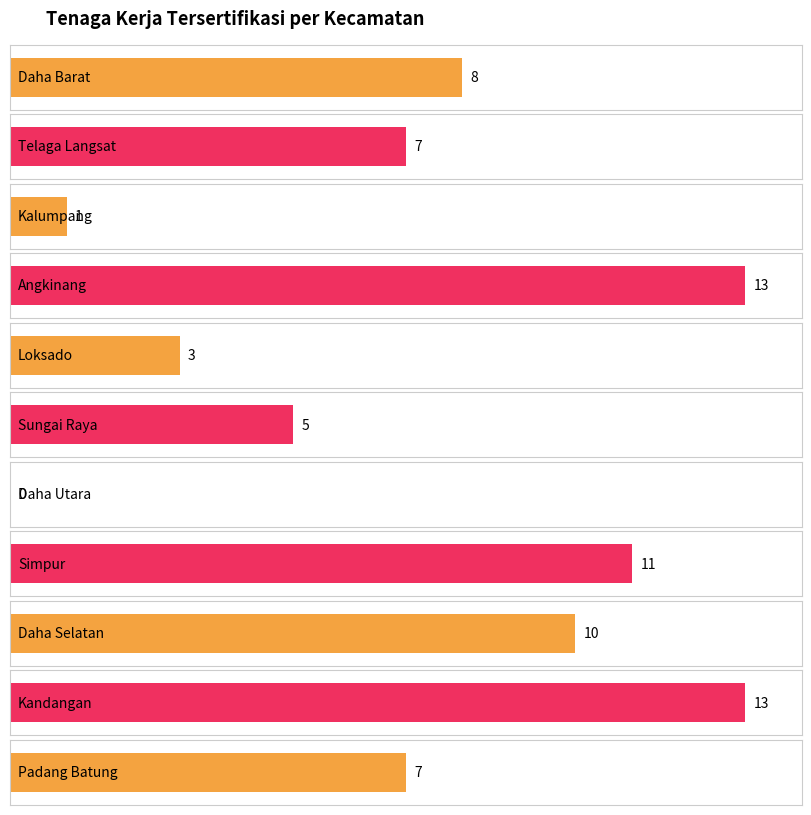

What is the approximate value at Padang Batung, to the nearest 5?

5